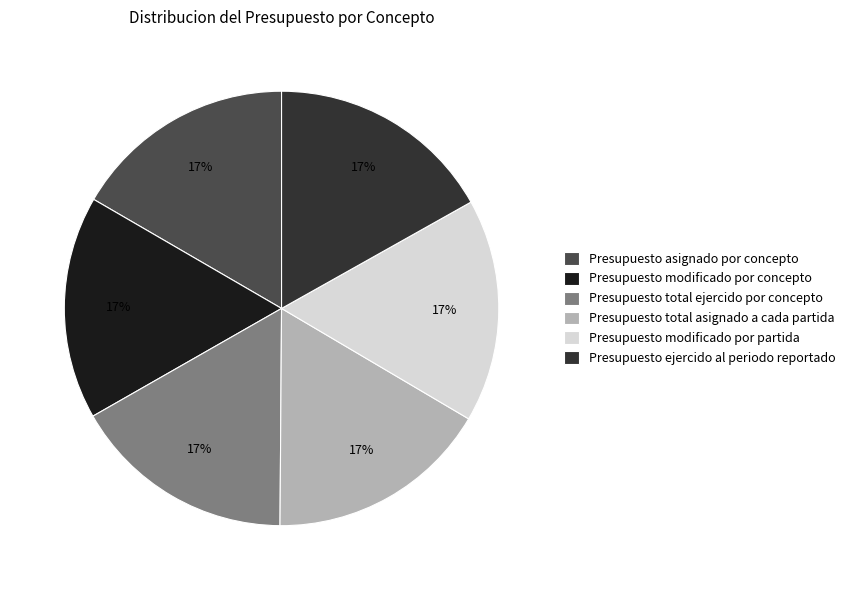

Is the sum of Presupuesto ejercido al periodo reportado and Presupuesto asignado por concepto greater than half?

No